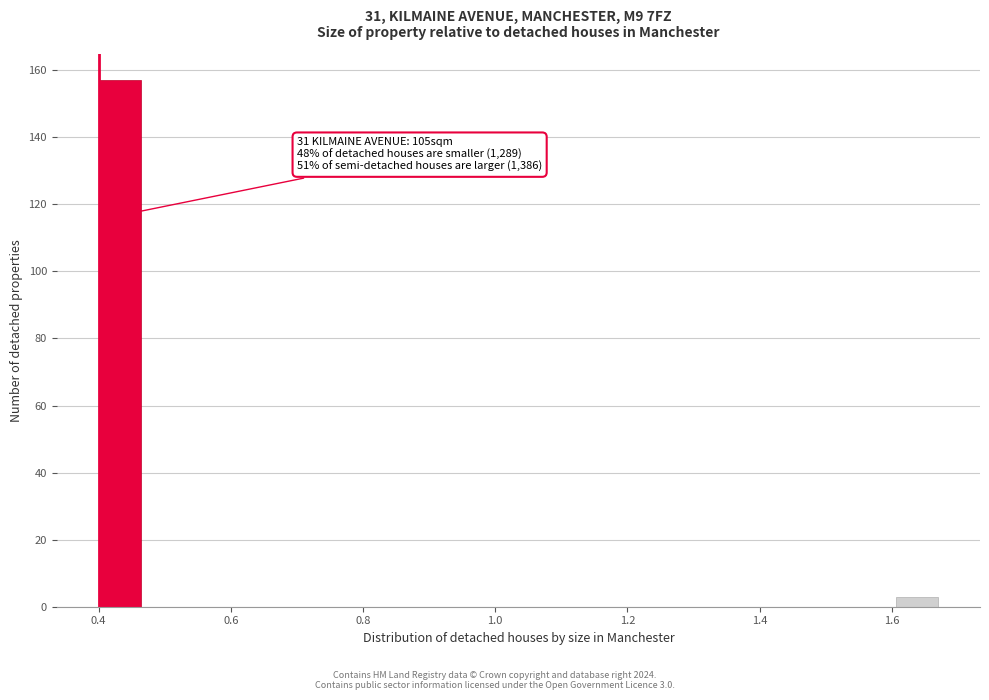

Read against the x-axis, roughly where is the centre of the tallest bar?

0.44